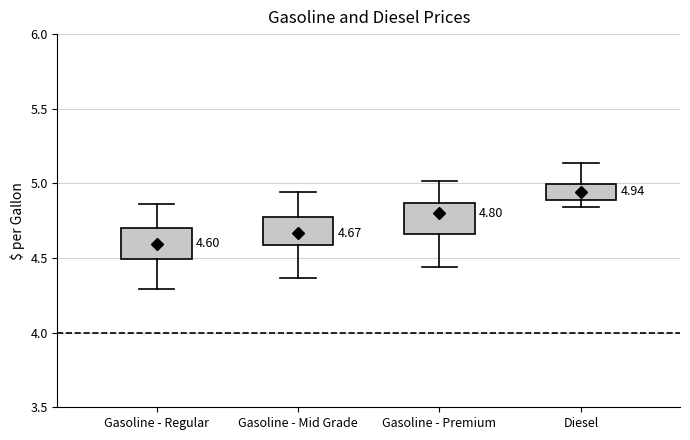

Which box has the highest median line?

Diesel